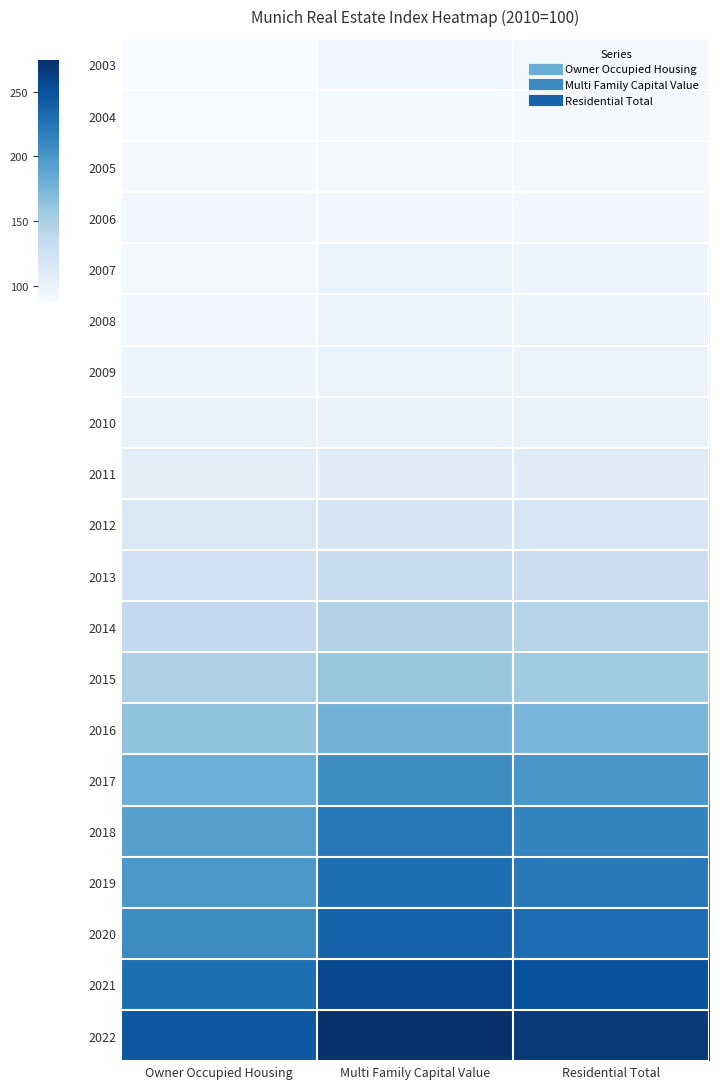

Which label corresponds to the largest value in the chart?

Multi Family Capital Value